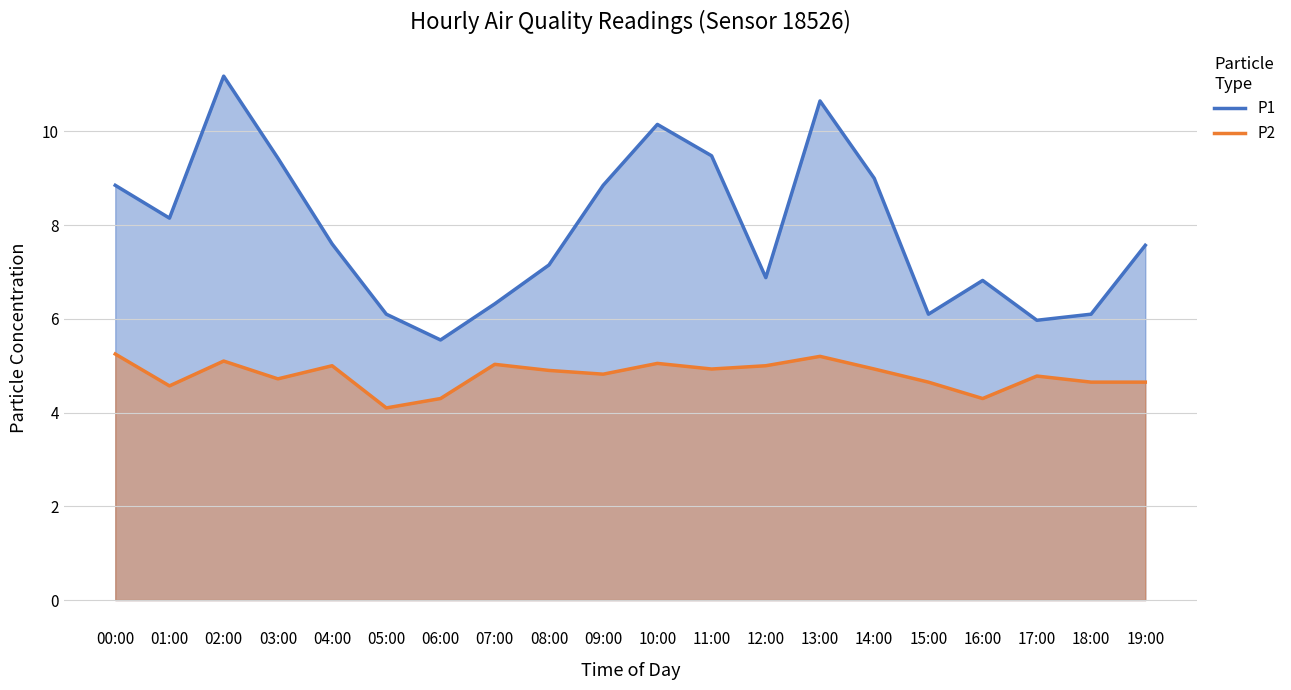

Which series has the widest spread of values?

P1